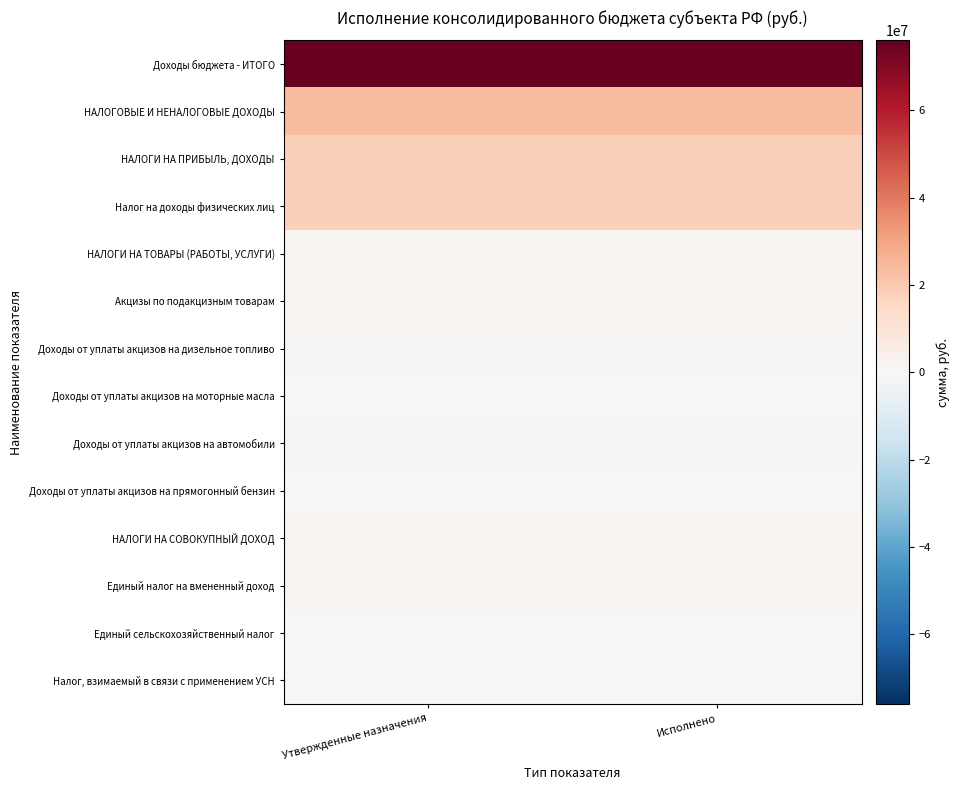

What is the difference between the highest and lowest values at Исполнено?

76099973.5